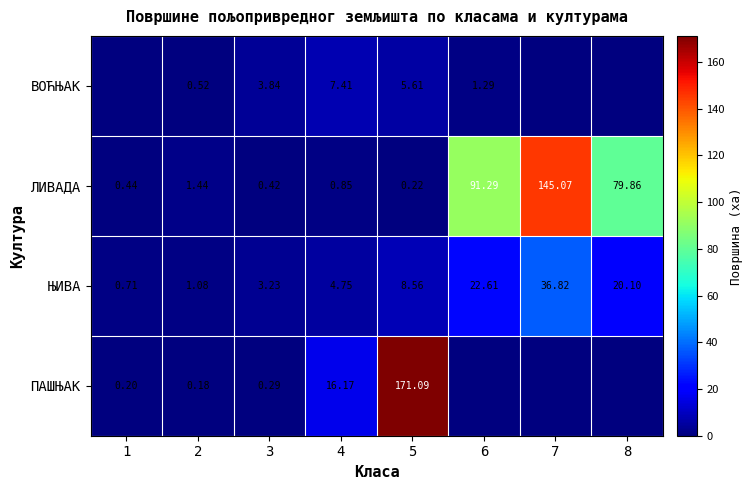

Between 2 and 3, which series saw the biggest shift?

ВОЋЊАК